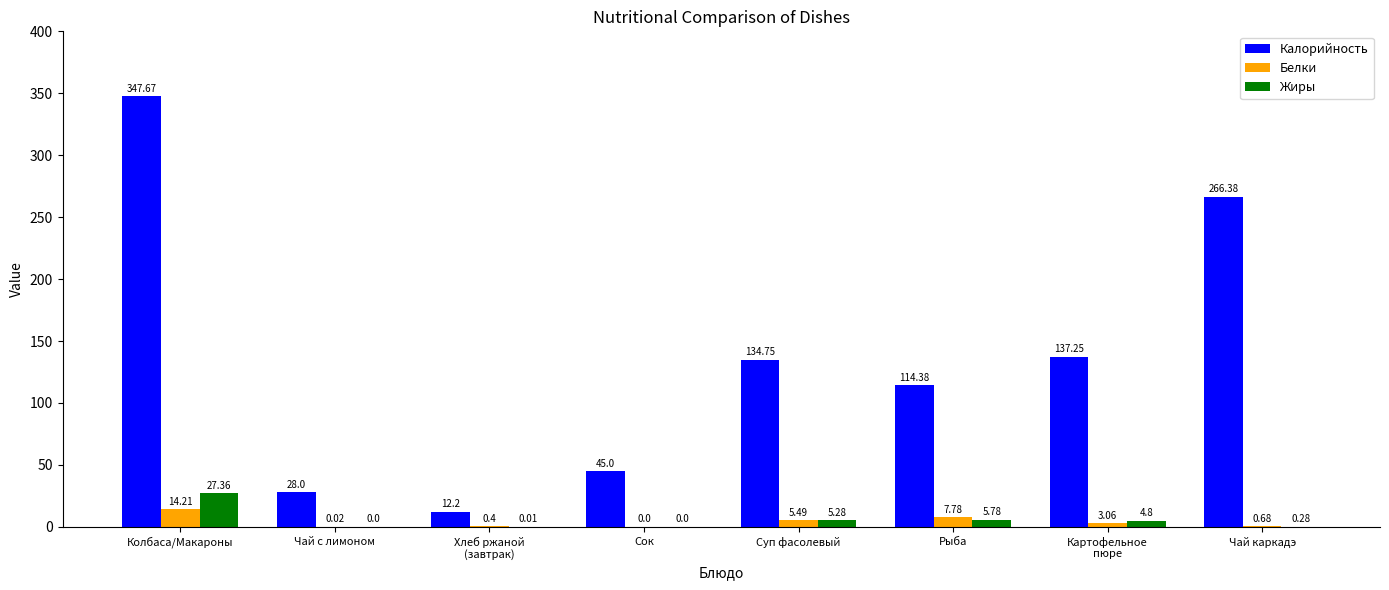

Is the value of Жиры at Суп фасолевый greater than the value of Белки at Сок?

Yes